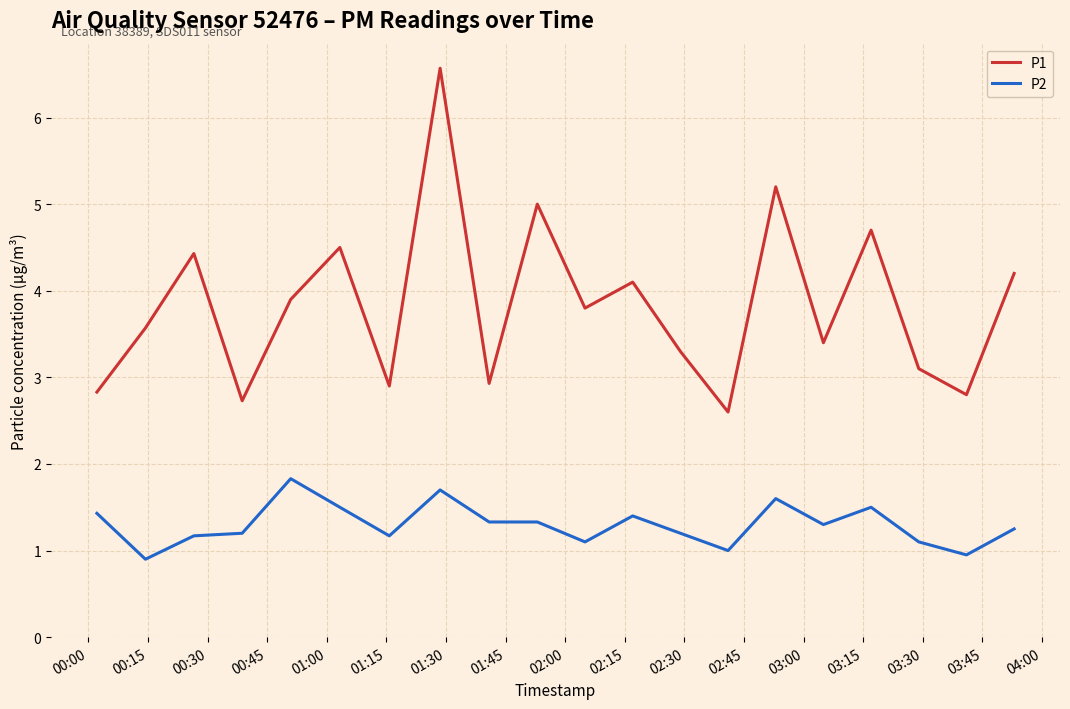

Rank the series by their maximum value, from lowest to highest.

P2, P1